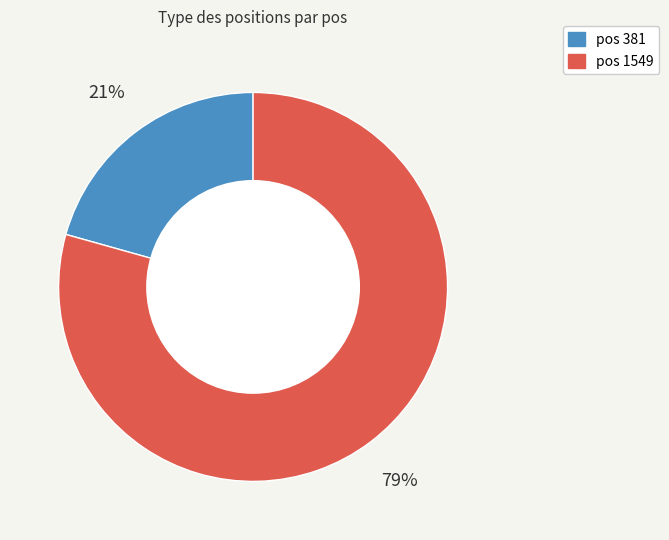

Do pos 381 and pos 1549 together represent more than half of the pie?

Yes